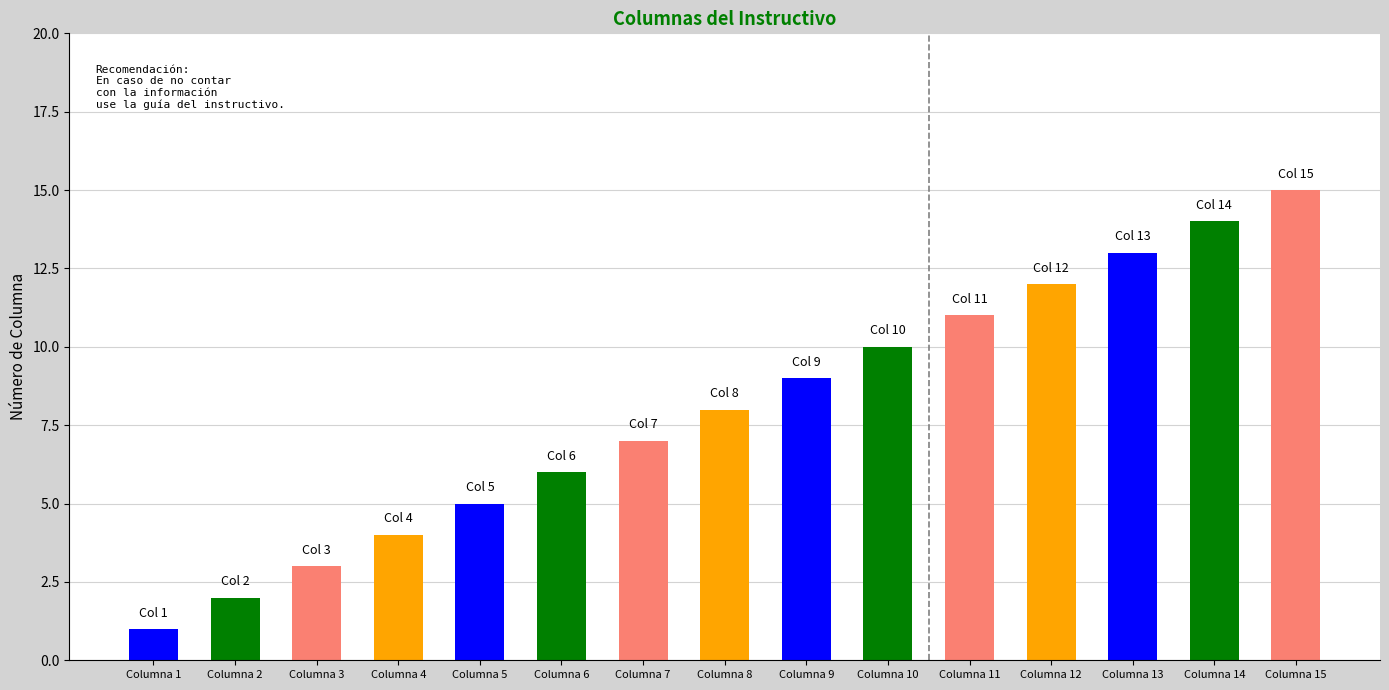

What is the value of the 5th bar from the left?

5